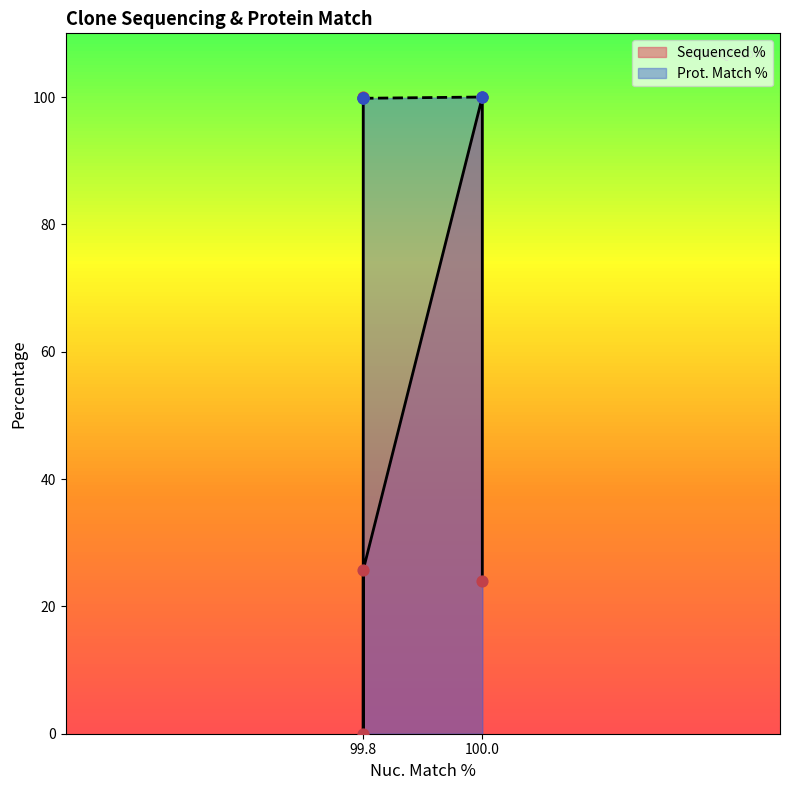

Which series reaches the minimum Y coordinate?

Sequenced %